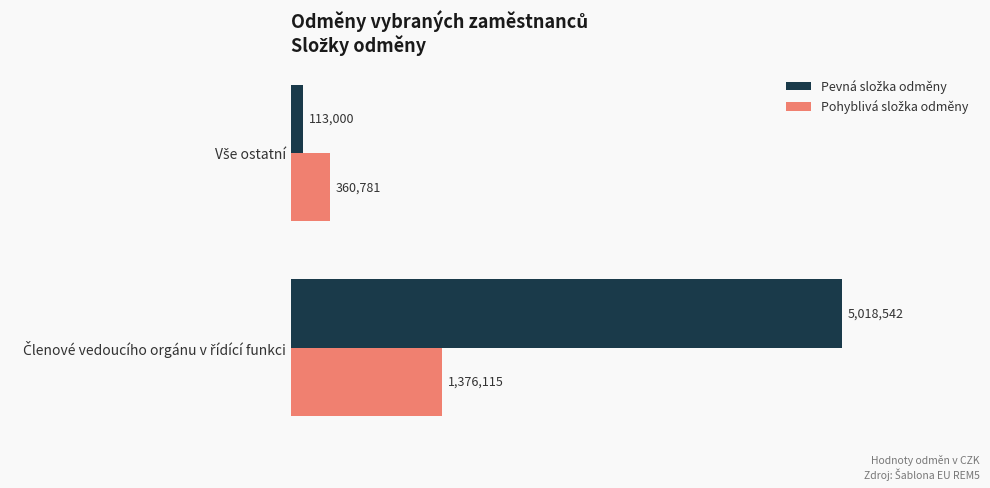

What is the difference between the maximum and minimum values in the Pohyblivá složka odměny series?

1015334